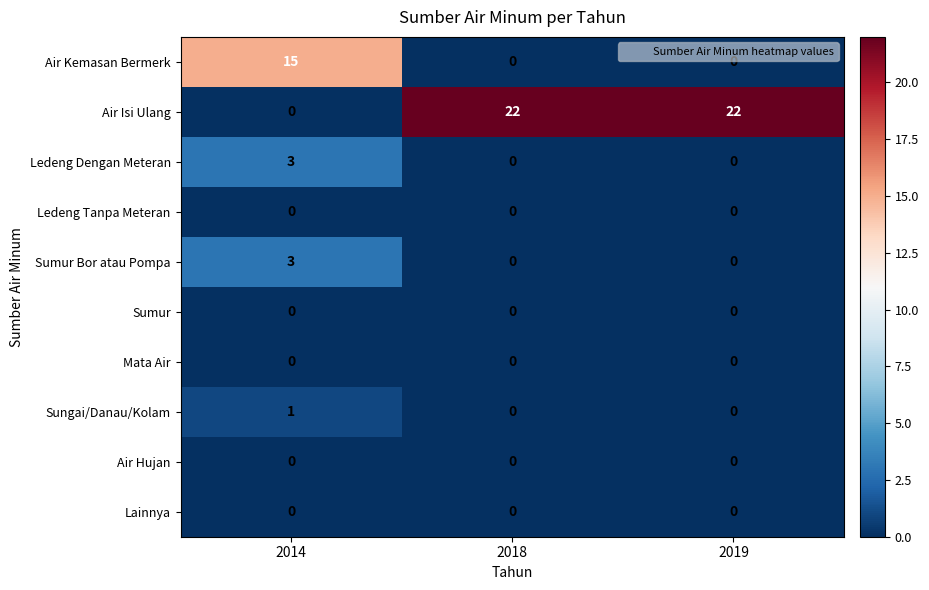

At how many categories does at least one series exceed 9?

3